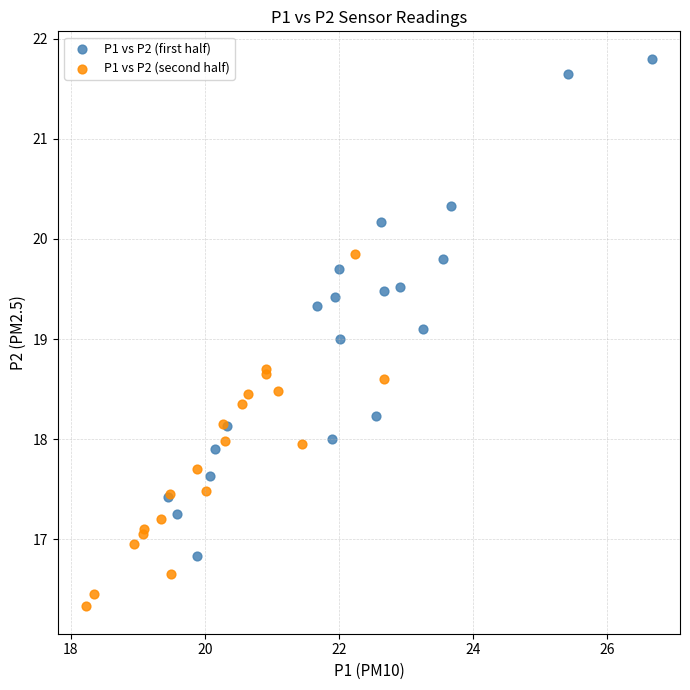

Which series contains the lowest Y value?

P1 vs P2 (second half)